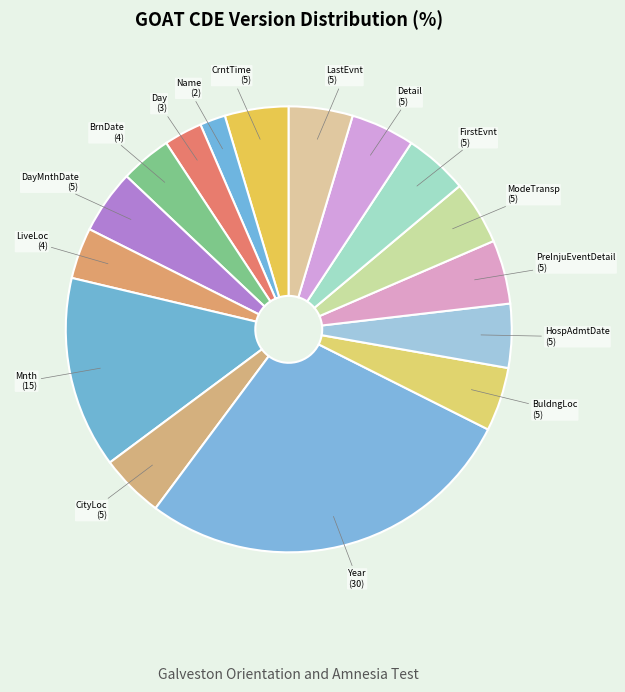

Which category has the smallest portion of the pie?

Name